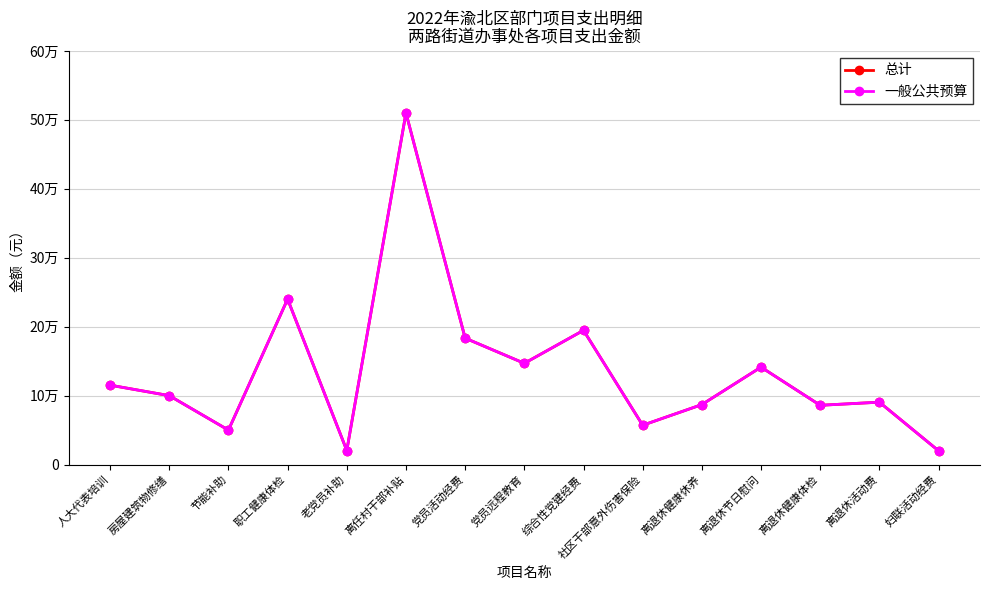

Does the chart have visible grid lines?

Yes